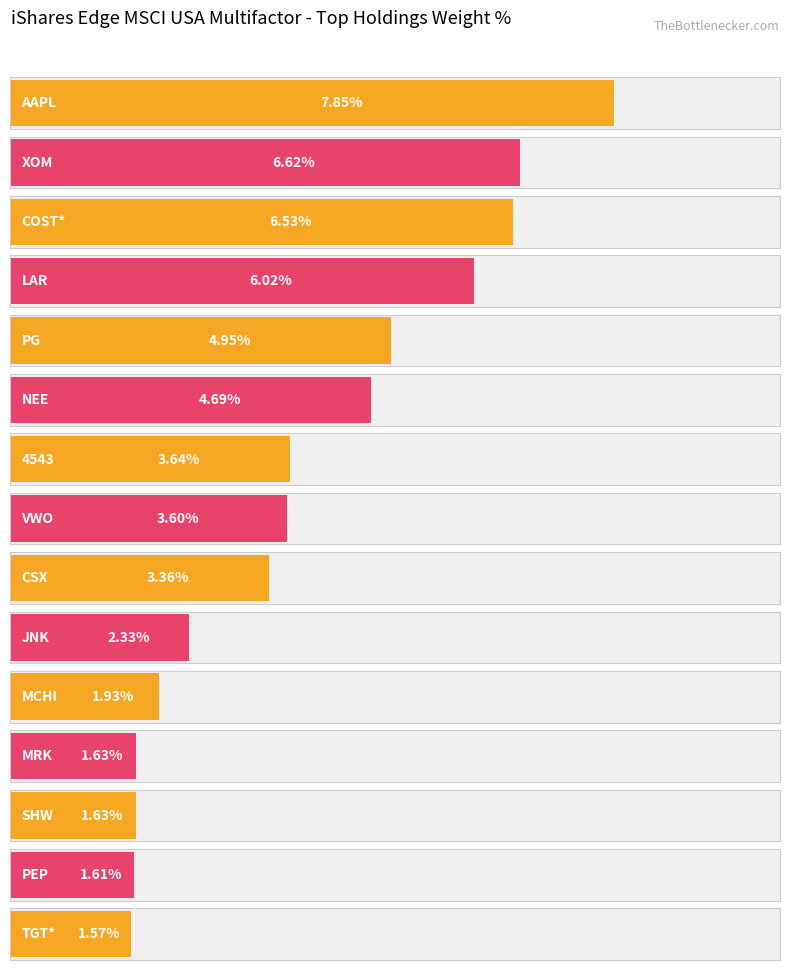

At which category does the chart reach its peak across all series?

AAPL